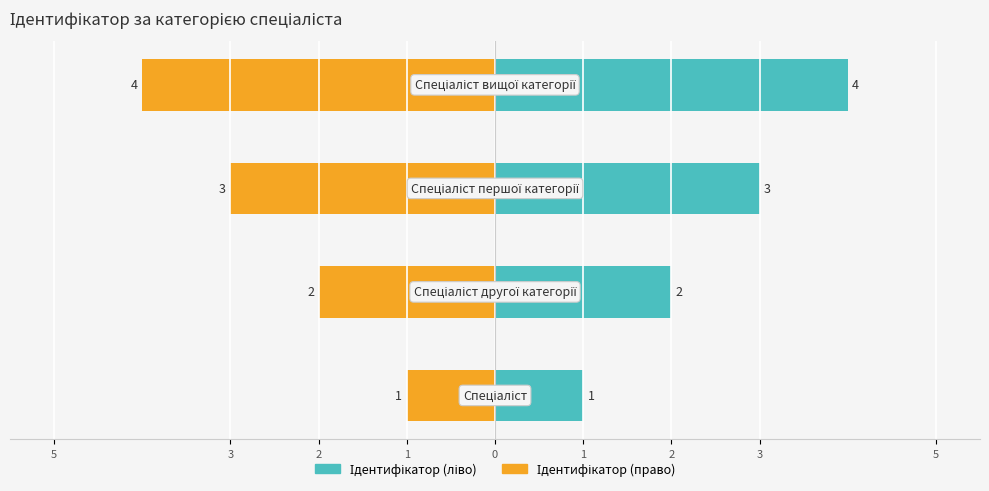

What is the value of the Ідентифікатор (ліво) bar at the 1st from the left?

1